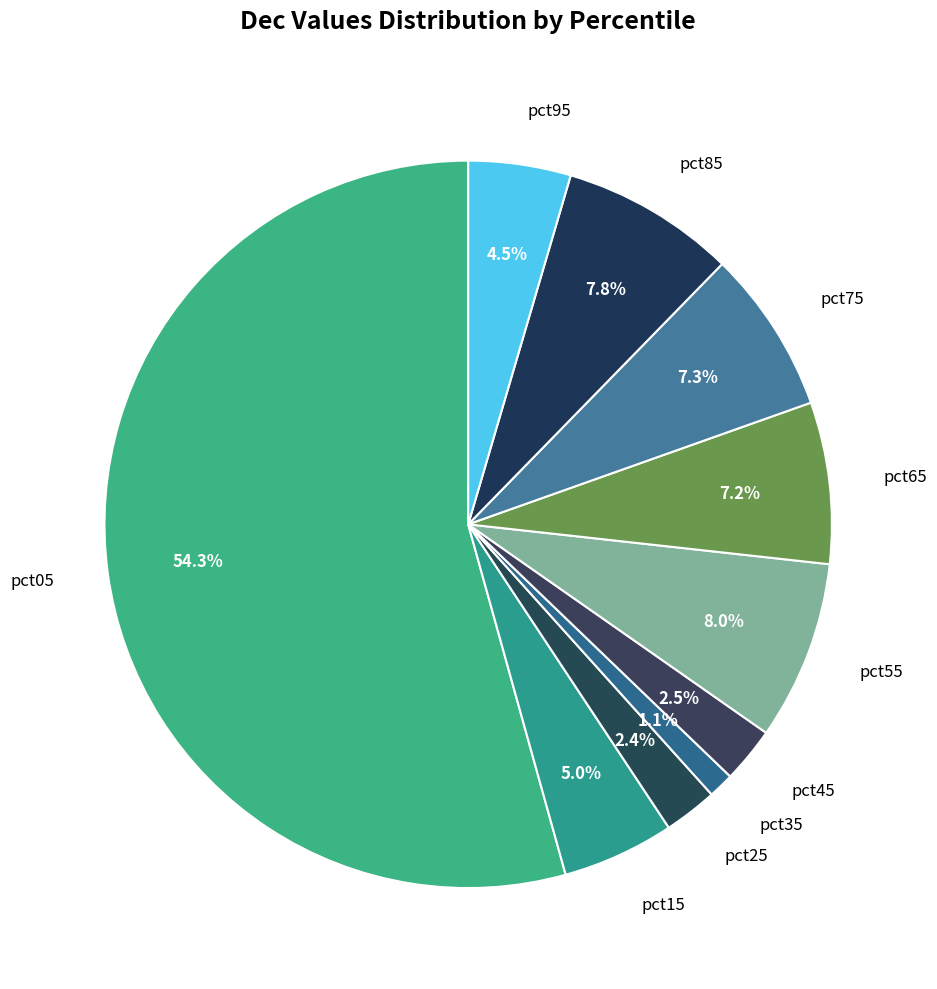

To the nearest percent, what is the difference between the largest and smallest slice percentages?

53%